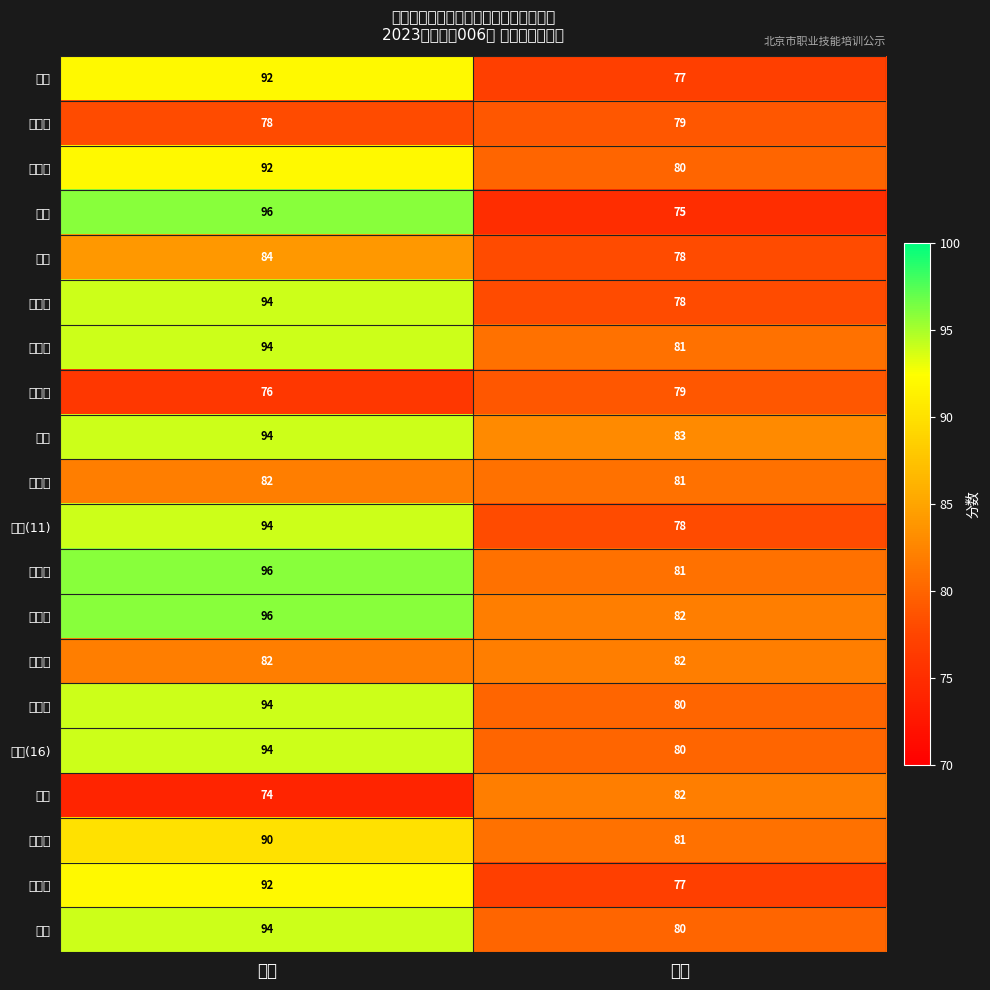

The value of 王媛 at 实操 is 82. True or false?

True